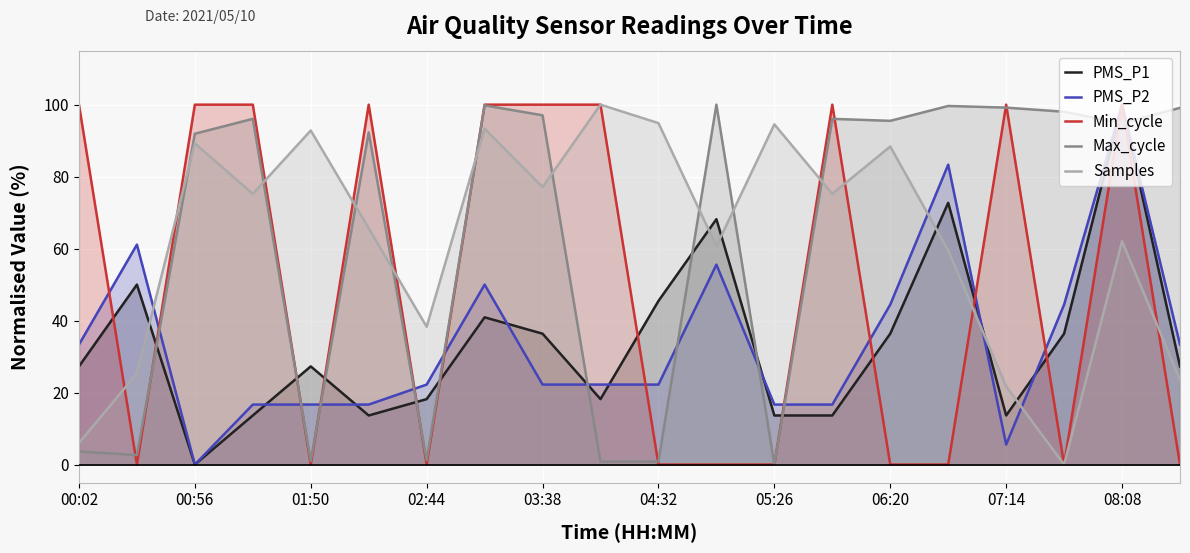

How many lines are shown in the chart?

5